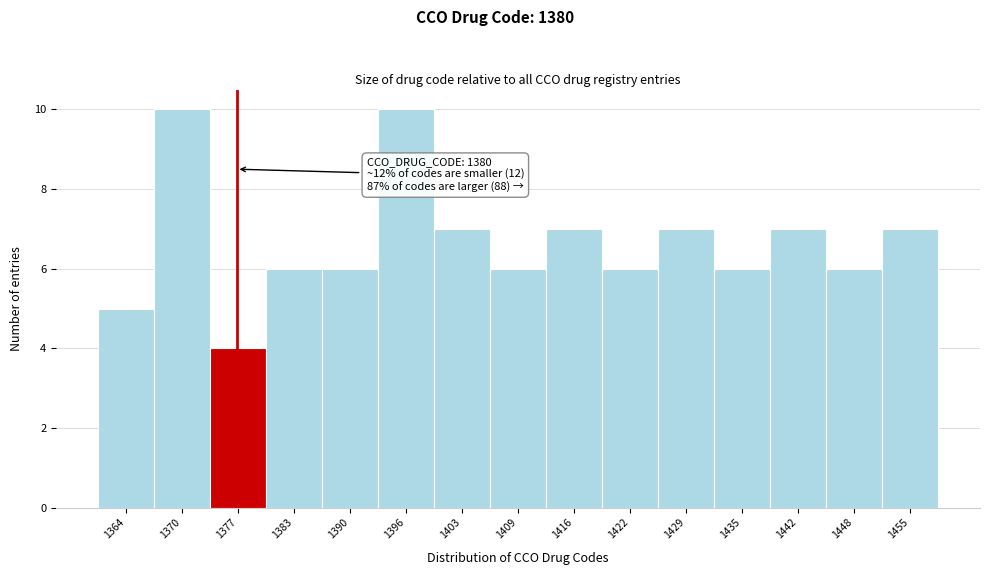

Reading left to right, what are all the values shown in this chart?

1364=5	1370=10	1377=4	1383=6	1390=6	1396=10	1403=7	1409=6	1416=7	1422=6	1429=7	1435=6	1442=7	1448=6	1455=7